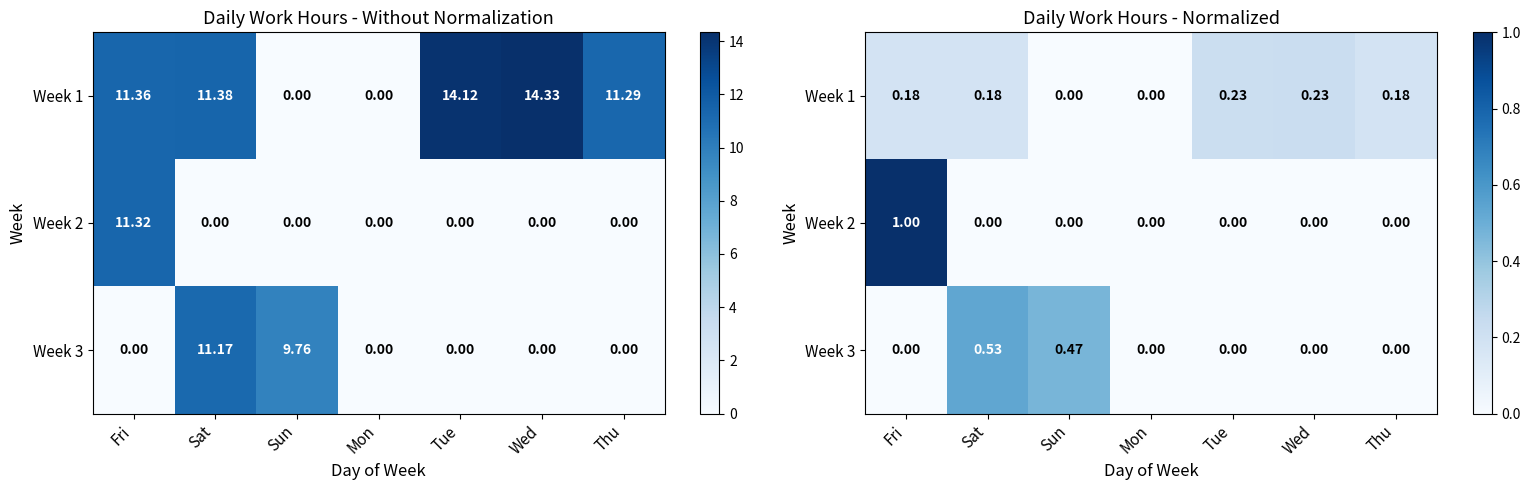

Where is Week 1 nearest to the value 0?

Sun